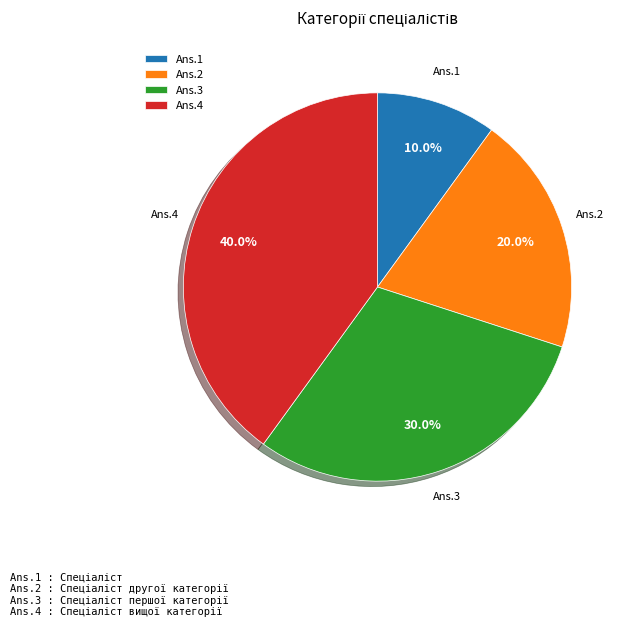

Which category has the biggest portion of the pie?

Ans.4